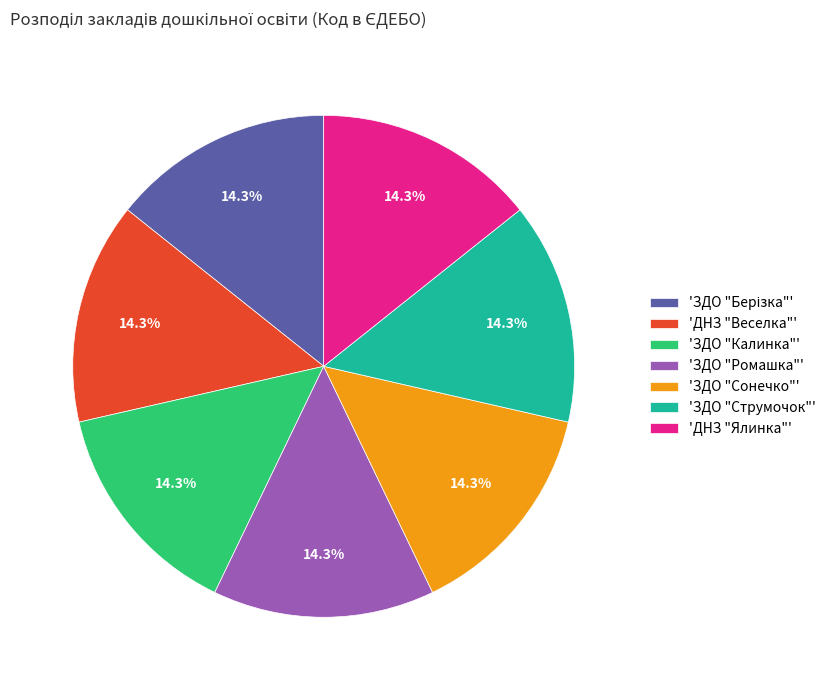

Approximately how many times larger is the value at 'ЗДО "Ромашка"' compared to 'ЗДО "Калинка"'?

1.0